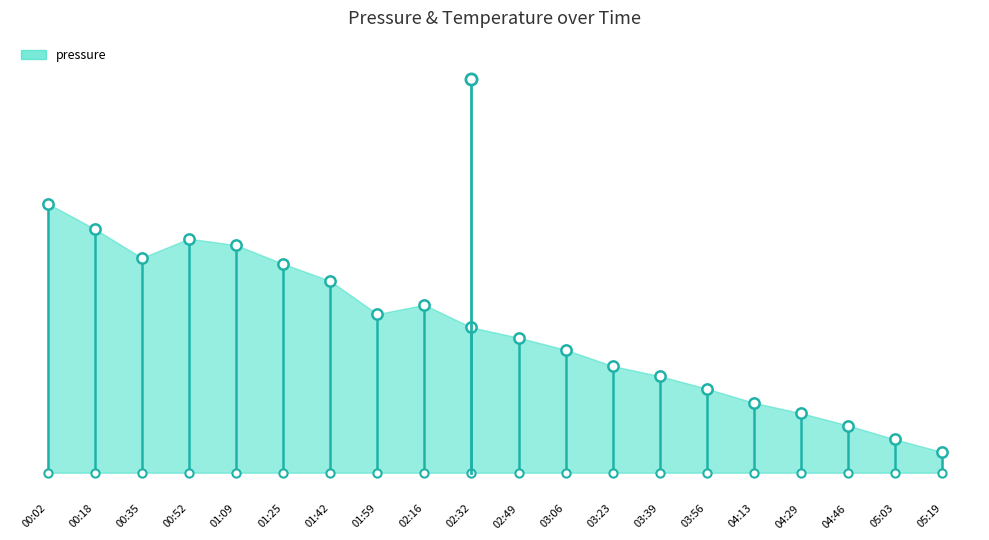

Which has a higher value, 02:16 or 01:59?

02:16